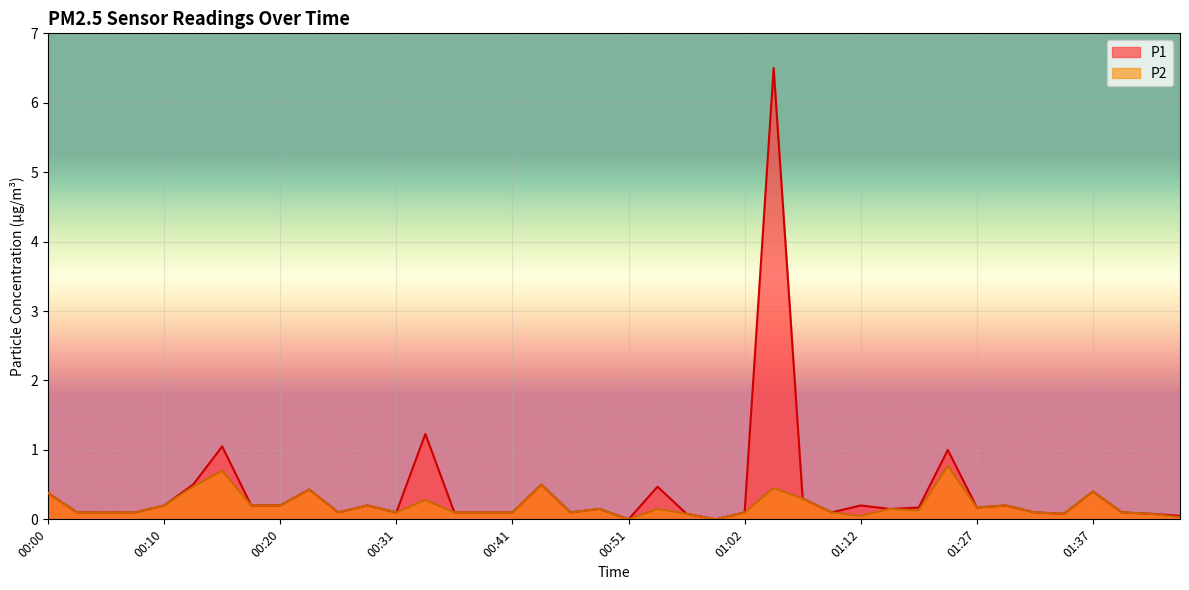

How many data points does each series have?

40